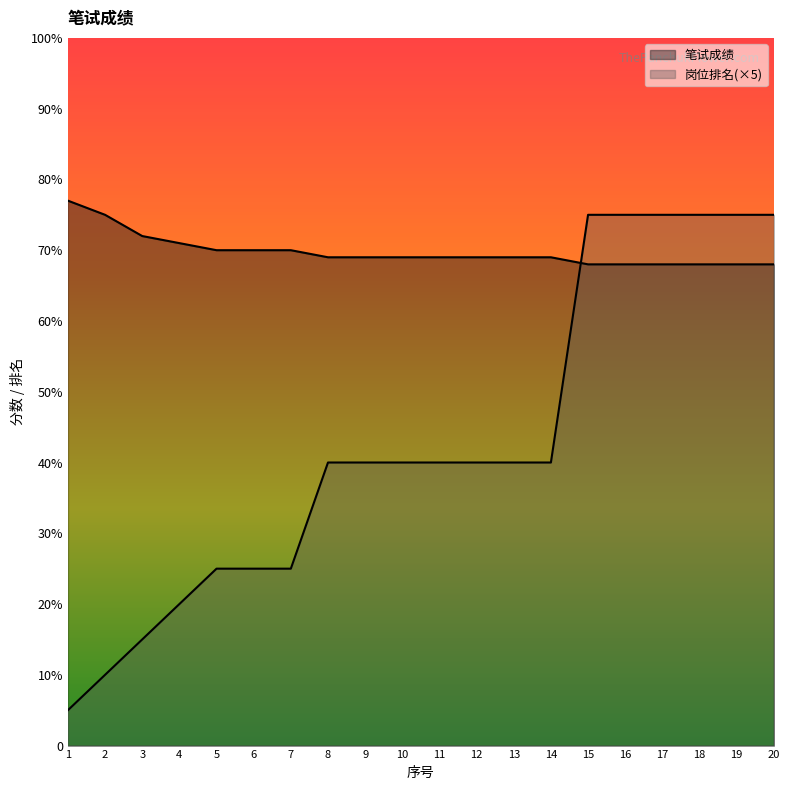

True or false: 岗位排名 has more than 1 interior local peaks.

False